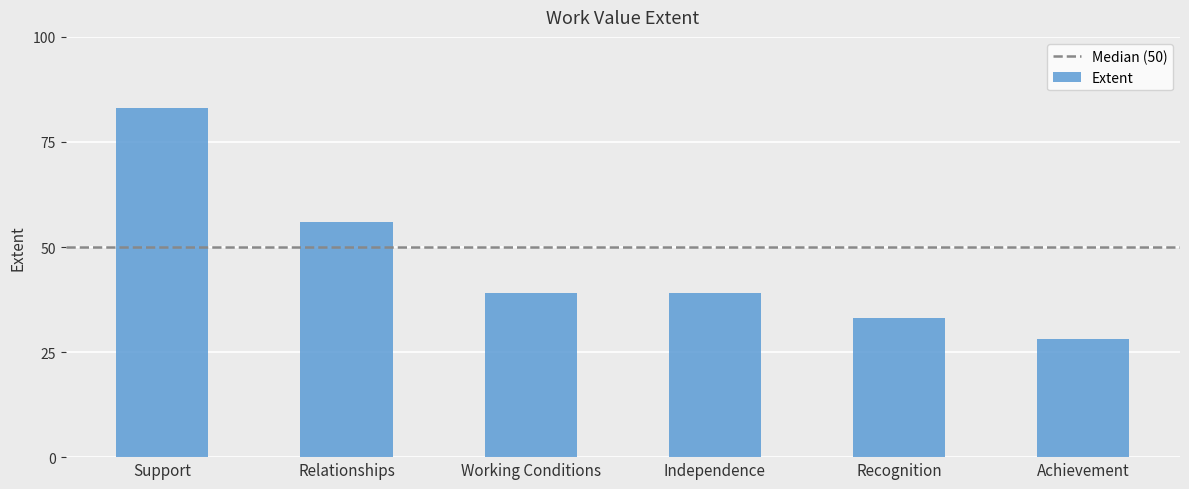

How many series are shown in this chart?

1